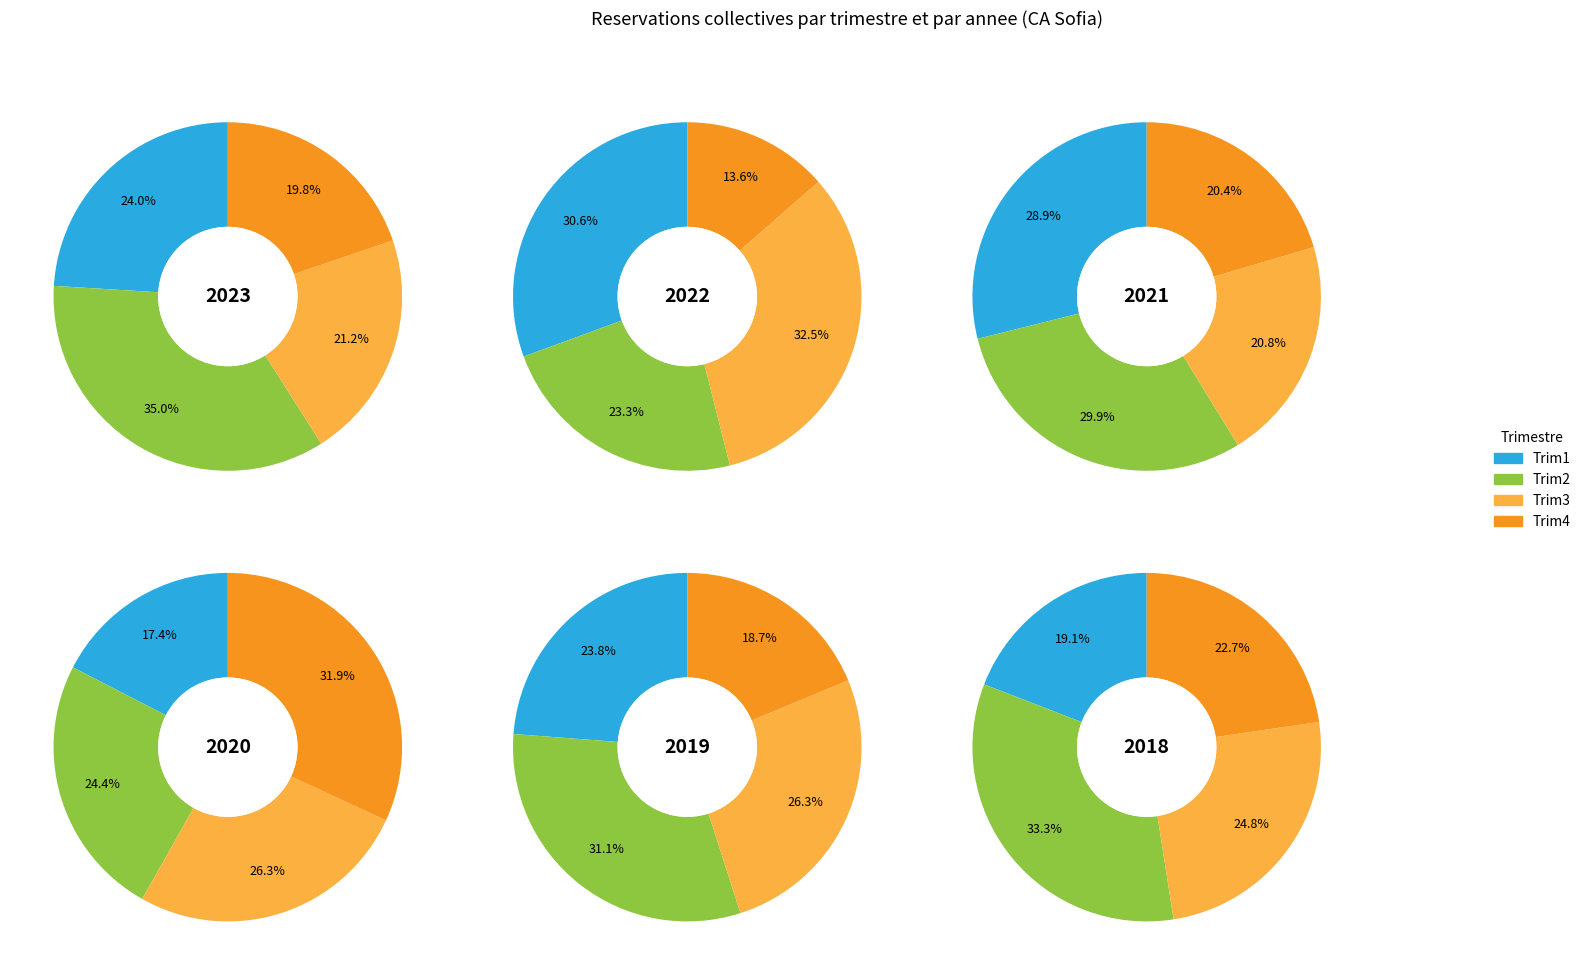

To the nearest percent, what is the difference between the Trim4 and Trim1 slice percentages?

5%